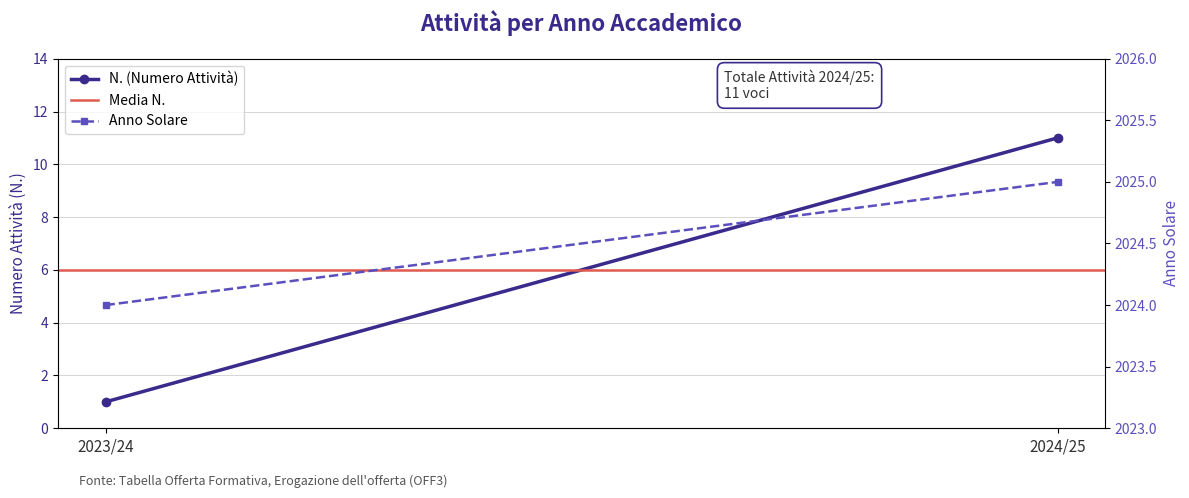

What is the minimum value shown in the chart?

1